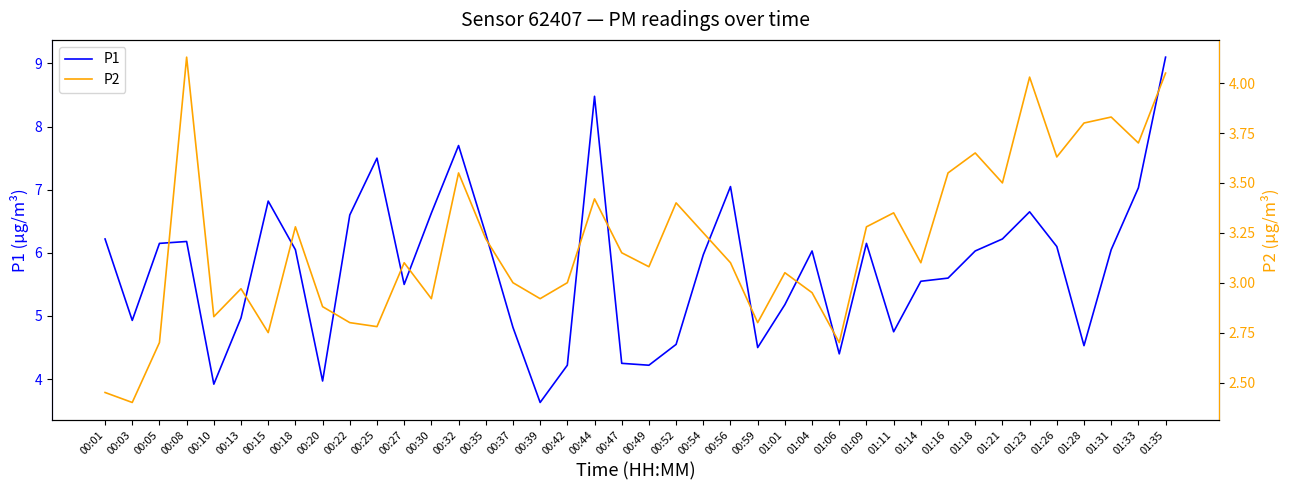

True or false: P1 and P2 cross at least once.

False